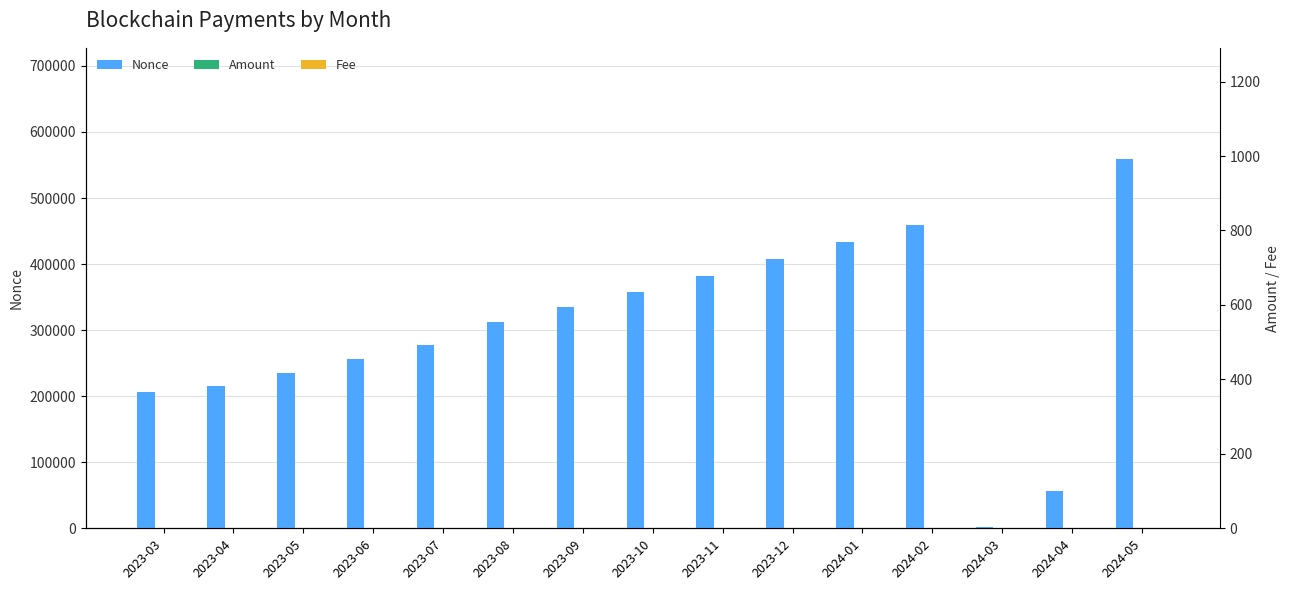

What is the difference between the maximum and second lowest values in the Nonce series?

503690.0